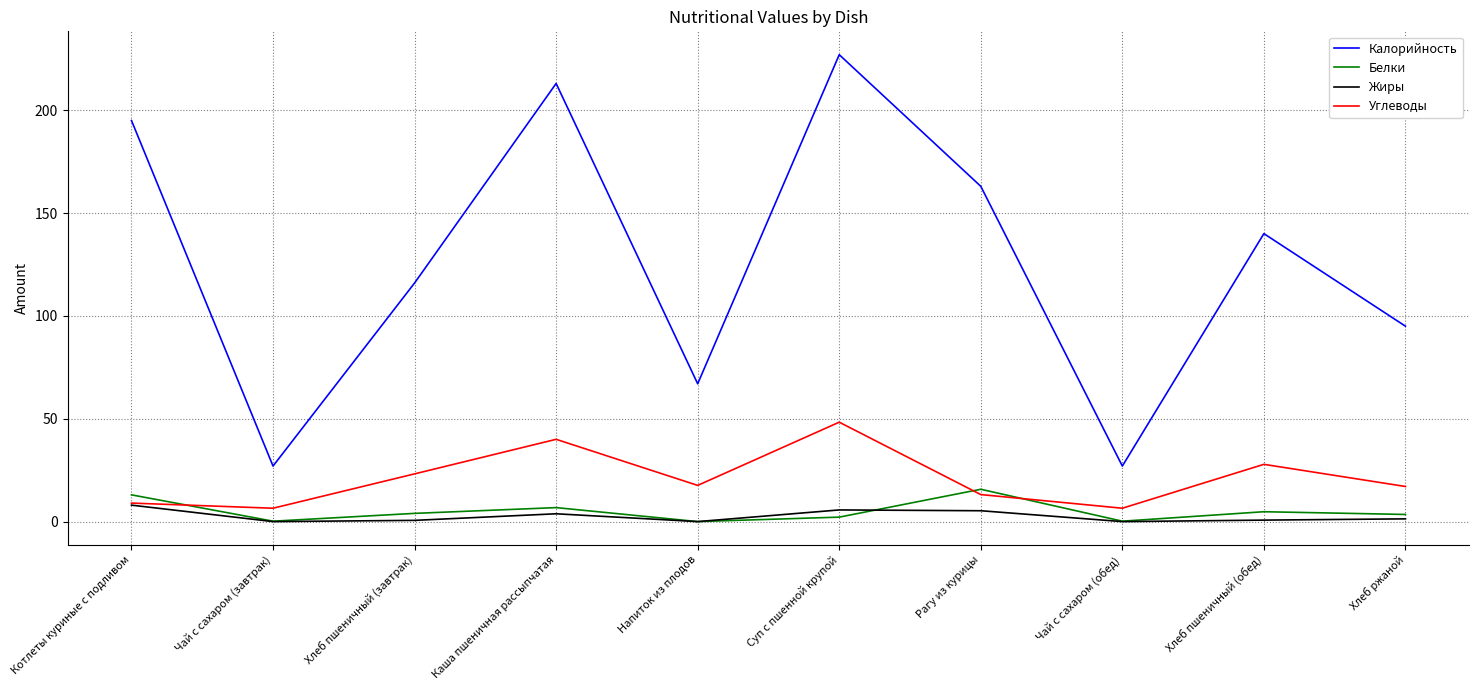

True or false: Углеводы and Белки intersect in this chart.

True